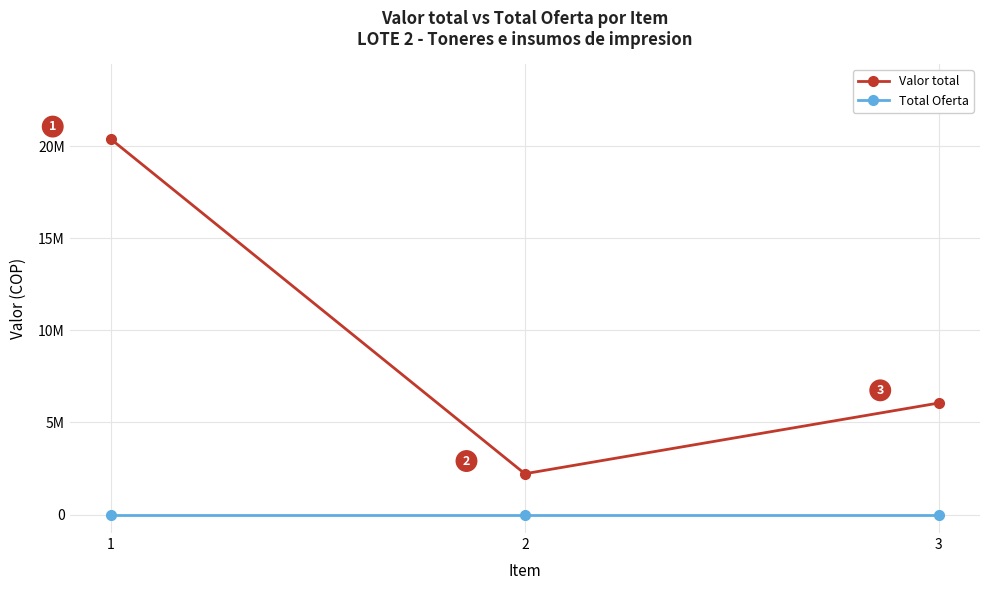

Does the chart have visible grid lines?

Yes